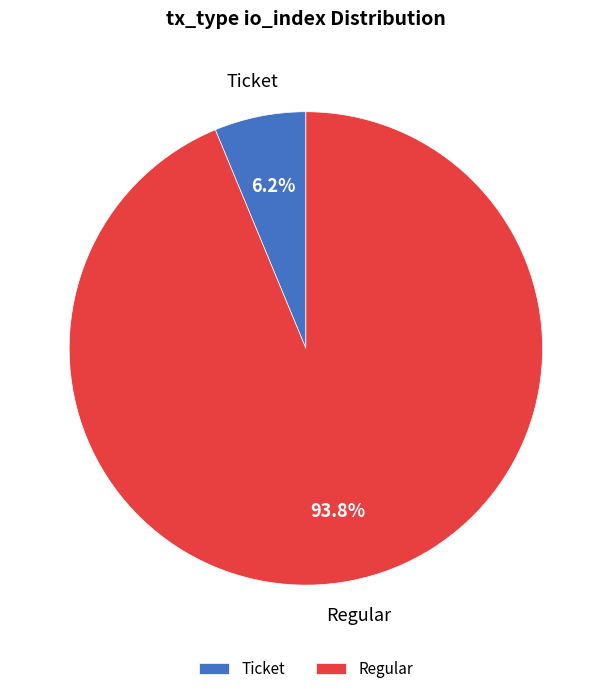

Is there a majority slice in this chart?

Yes